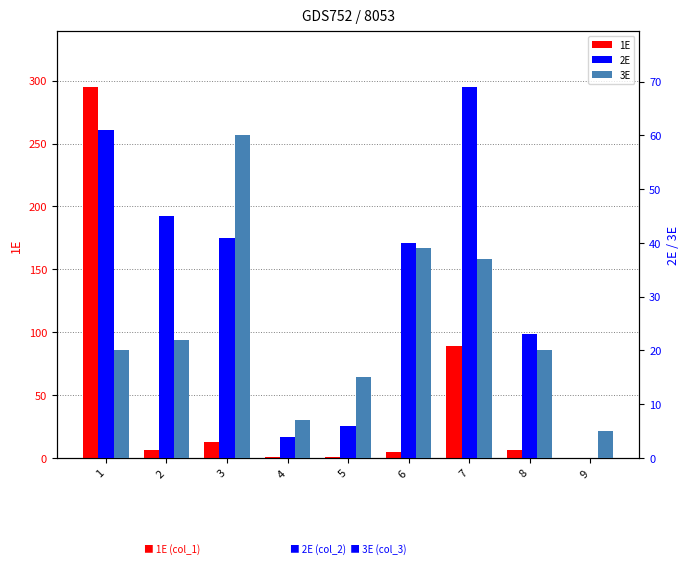

What are all the series names shown in the legend?

1E, 2E, 3E